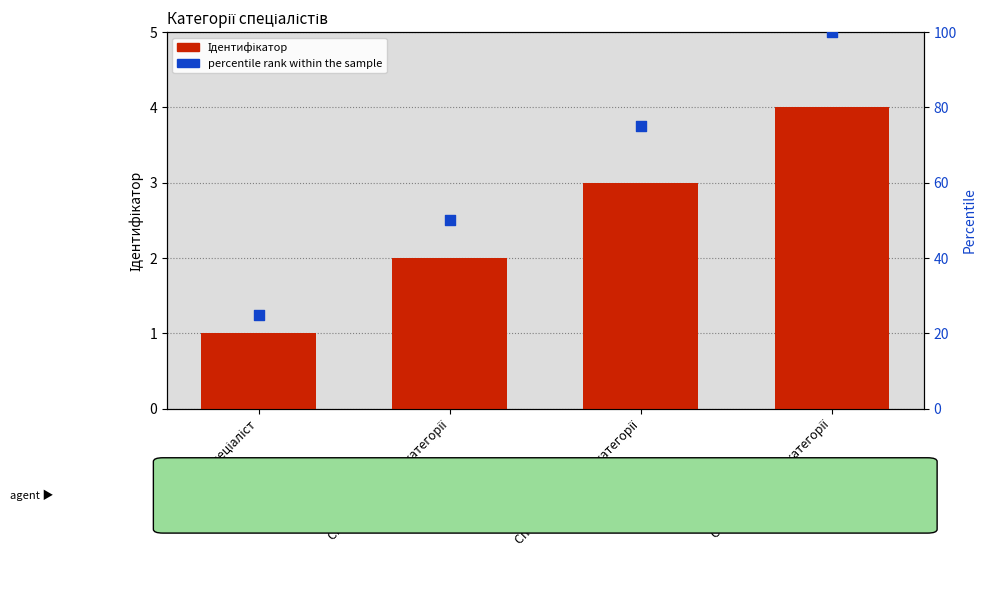

Is the value of percentile rank within the sample at Спеціаліст першої категорії greater than the value of Ідентифікатор at Спеціаліст першої категорії?

Yes